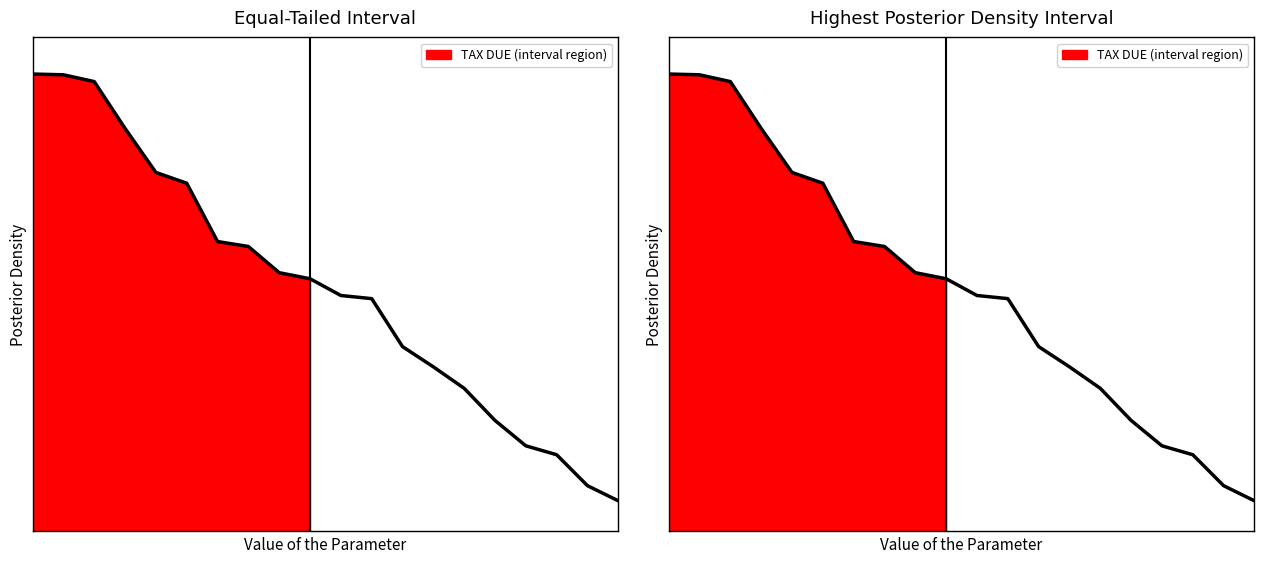

How many values are below 492?

10